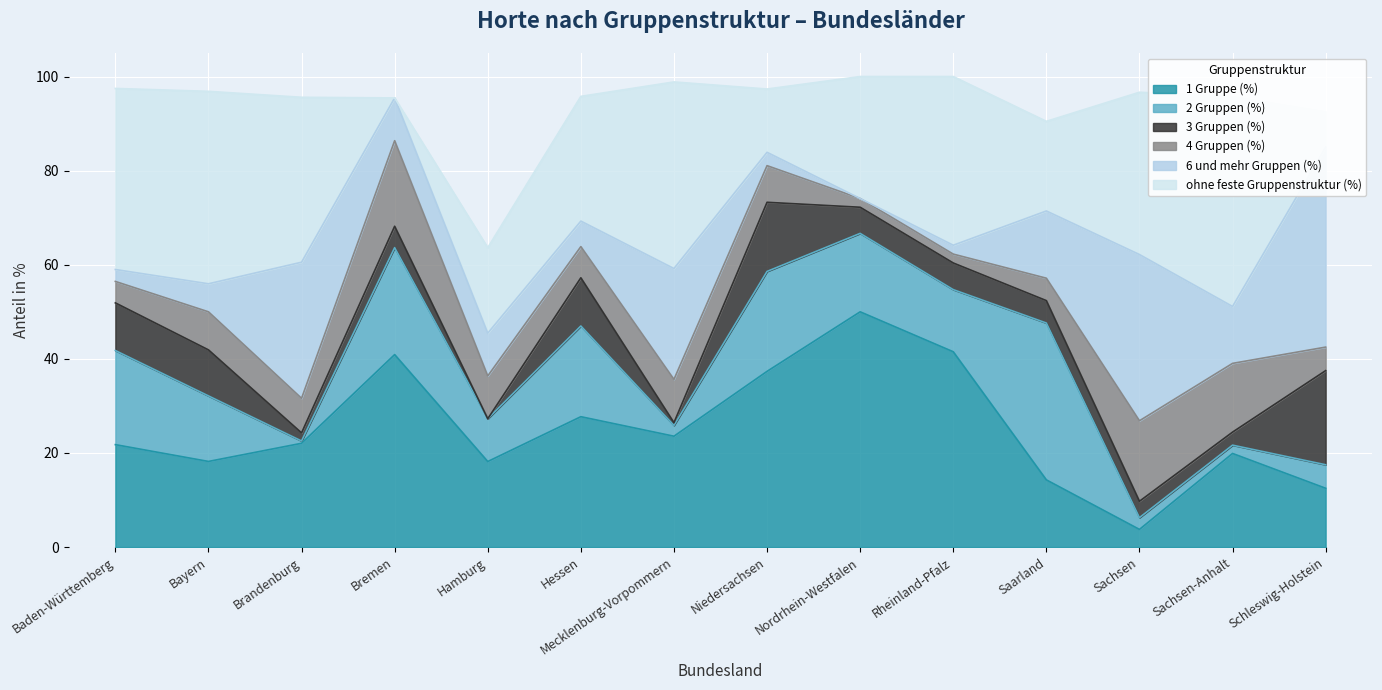

The value of 2 Gruppen (%) at Hamburg is 9.1. True or false?

True